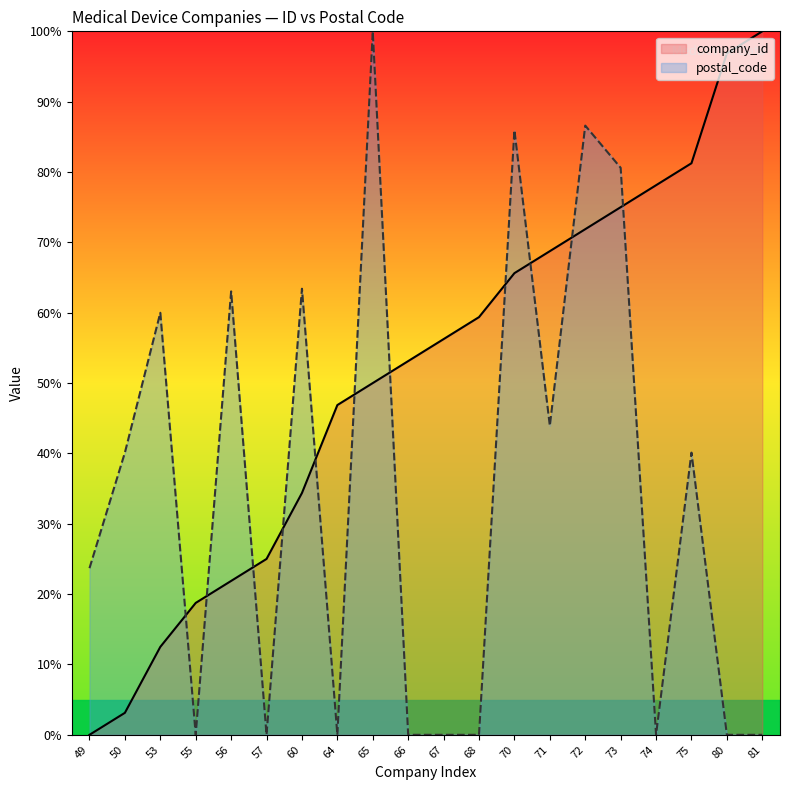

Which series has the largest range (max minus min)?

company_id